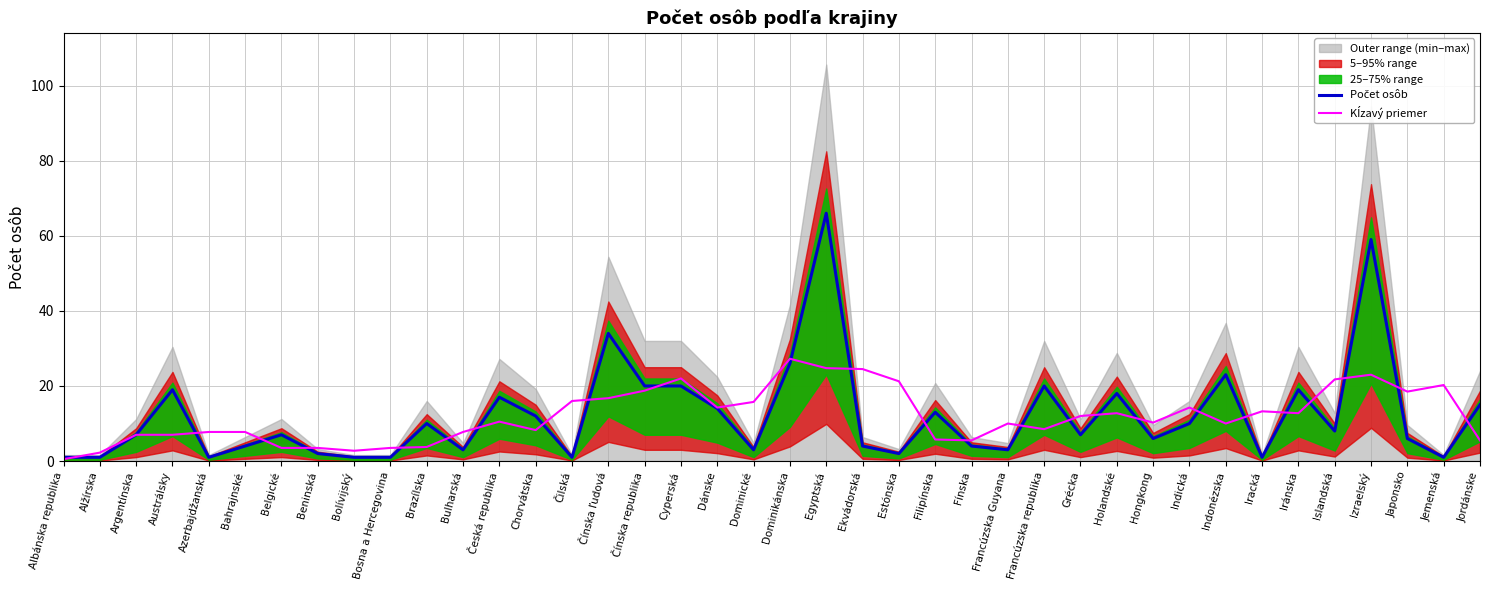

Which series has the widest spread of values?

Počet osôb